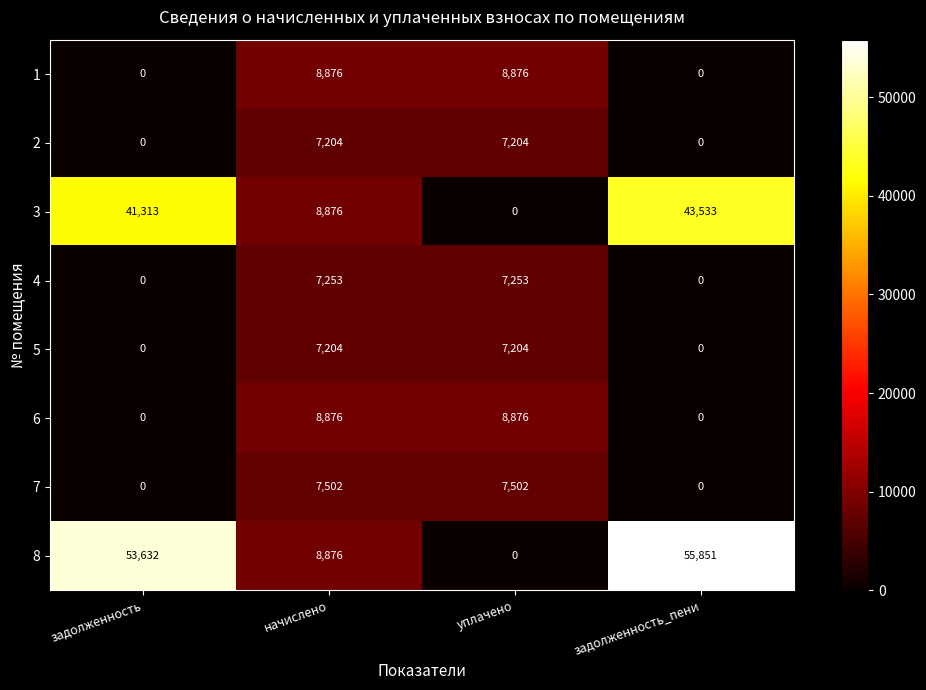

What is the spread (max minus min) of values at задолженность_пени?

55851